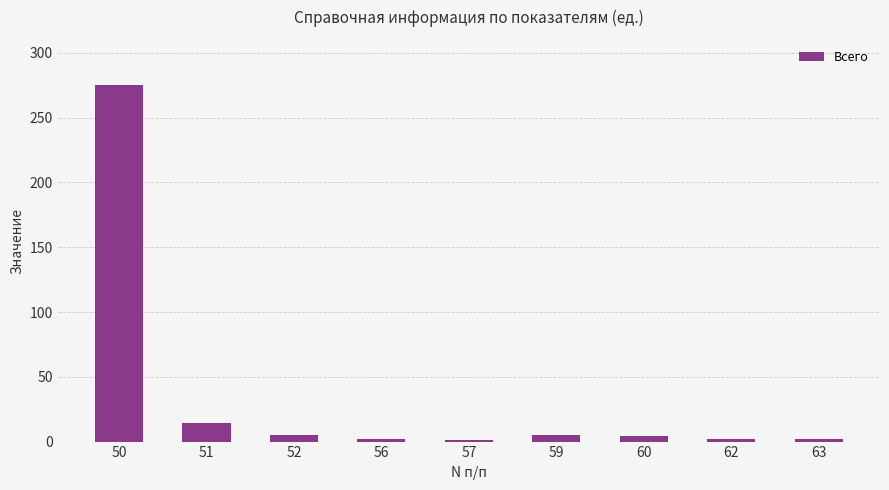

What is the maximum value shown in the chart?

275